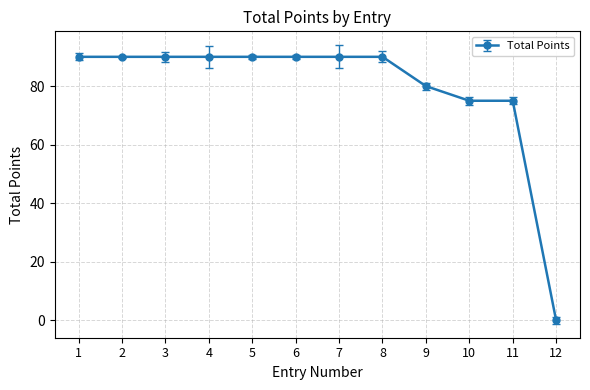

What is the average value?

79